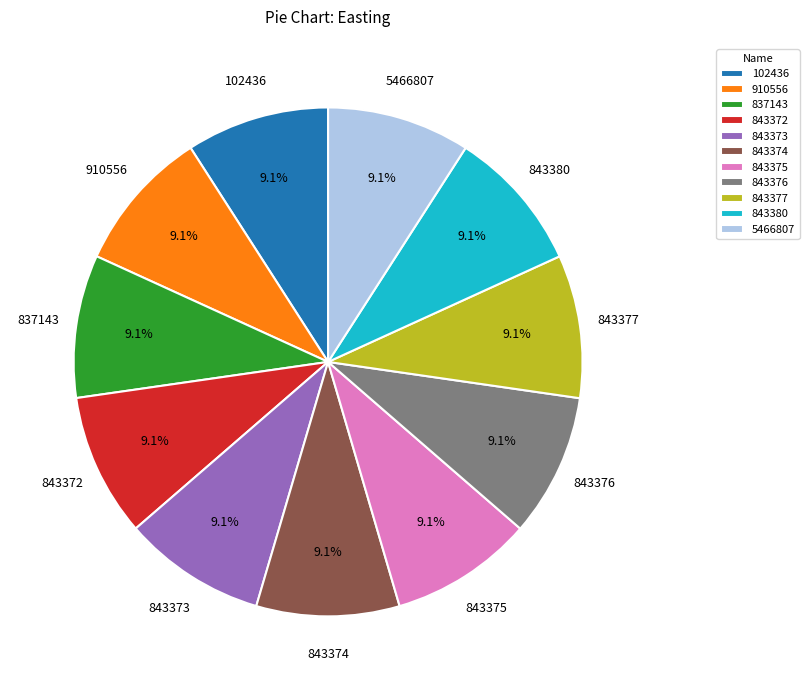

Approximately how many times larger is the value at 843376 compared to 910556?

1.0